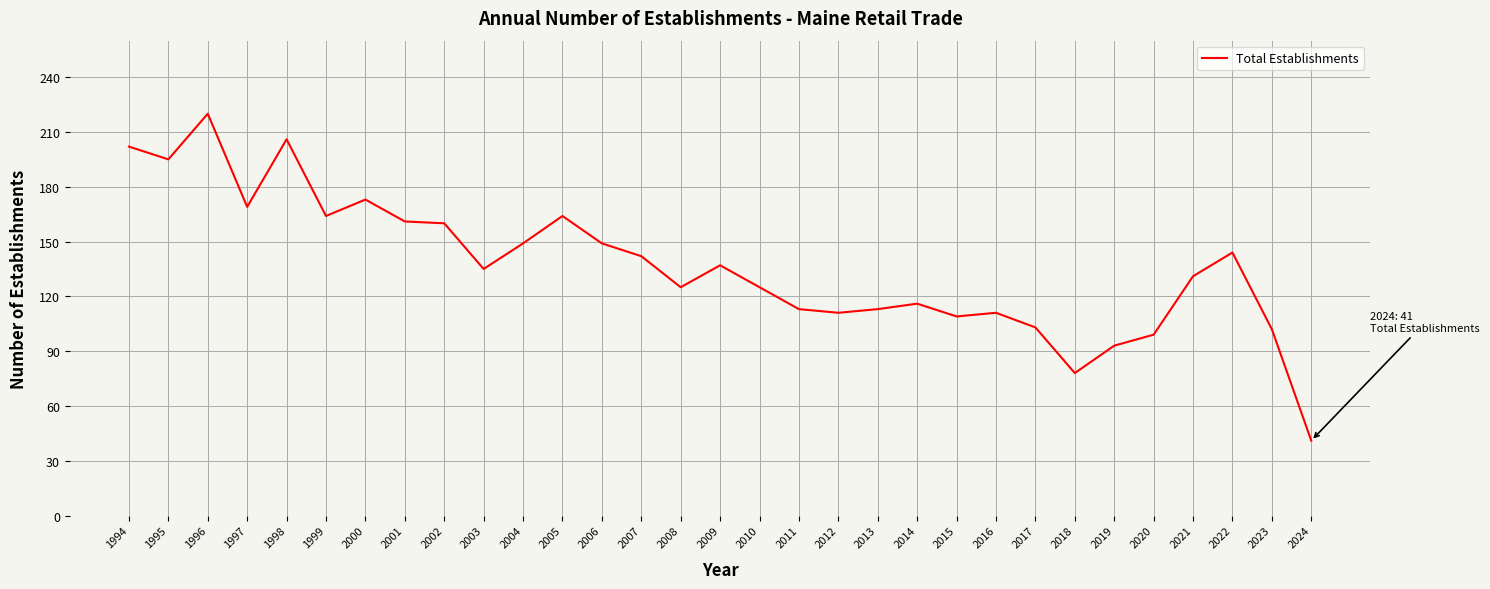

What is the maximum value shown in the chart?

220